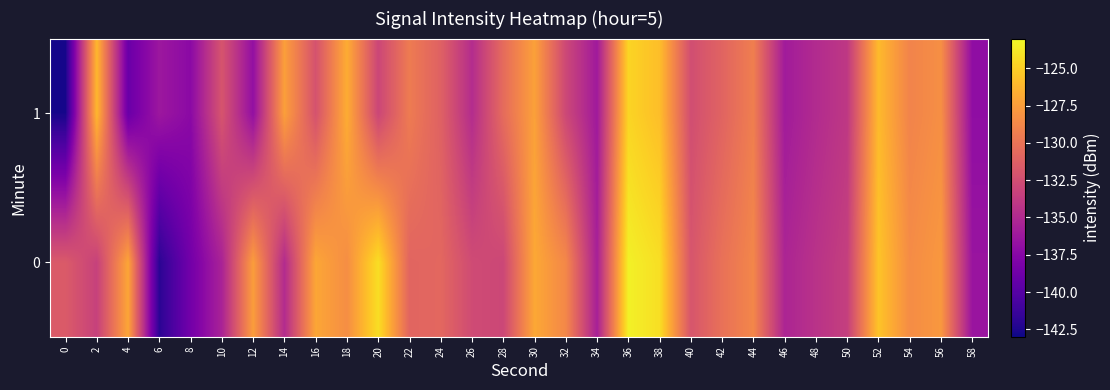

What is the greatest value displayed?

-123.4